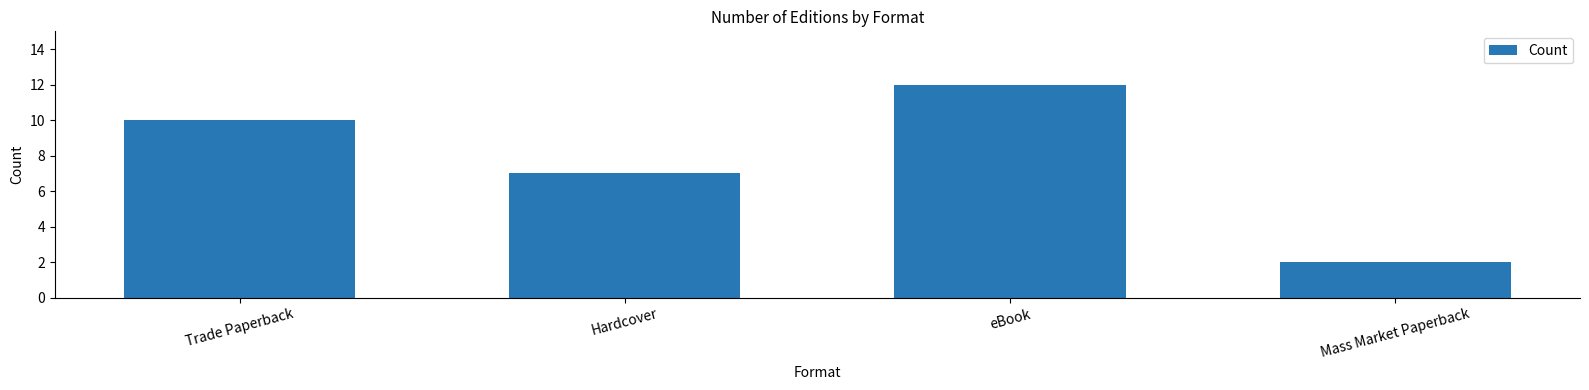

Reading left to right, extract all data points from this chart.

Trade Paperback=10	Hardcover=7	eBook=12	Mass Market Paperback=2